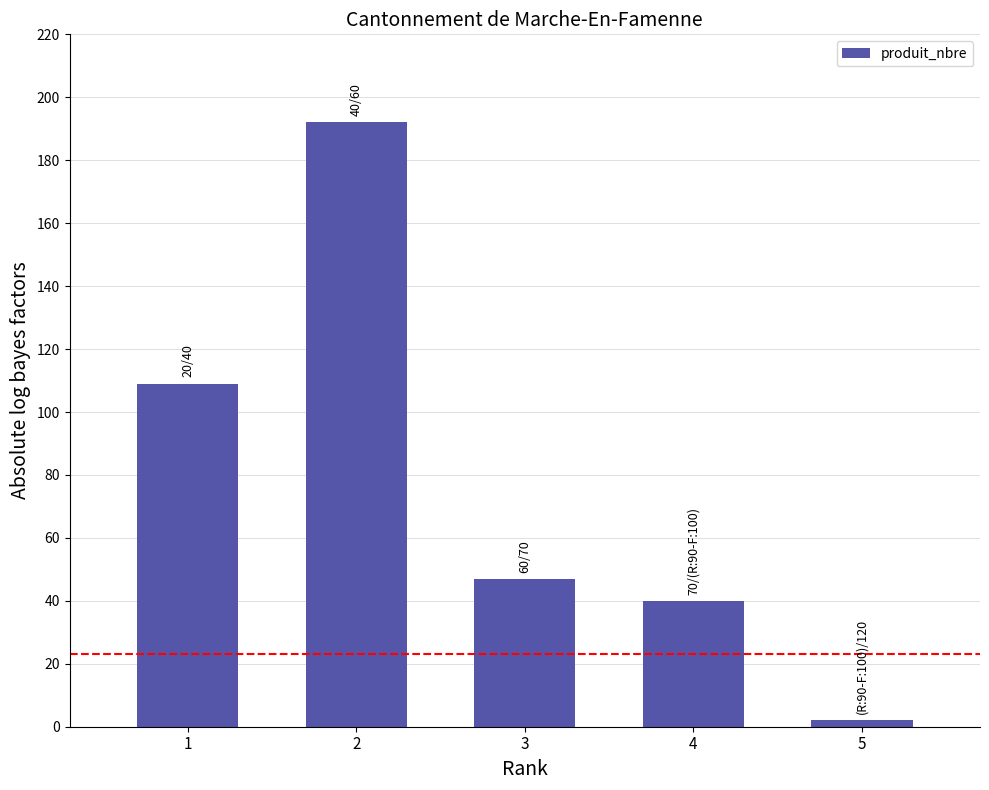

What is the greatest value displayed?

192